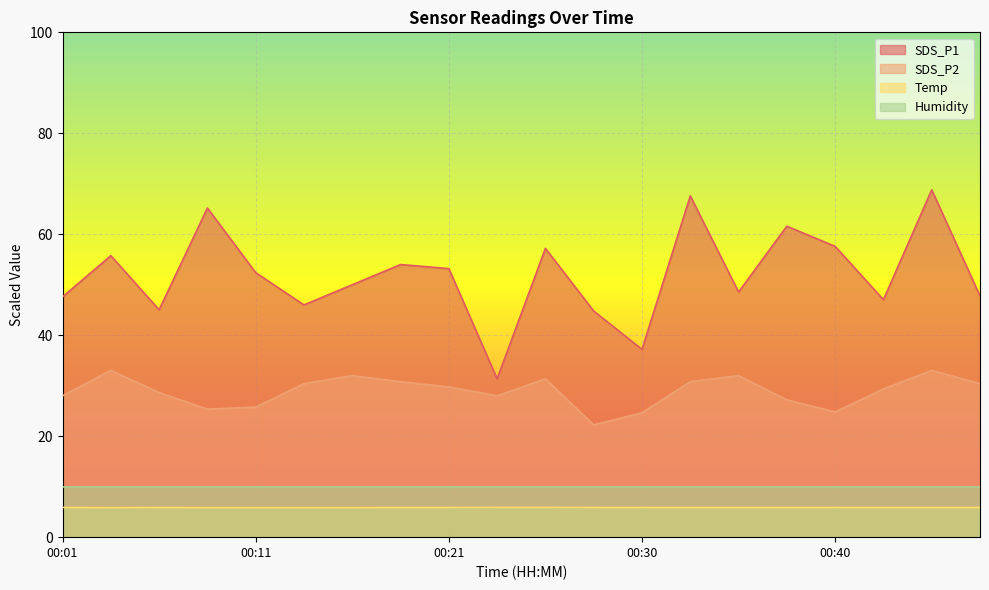

Is it true that Temp equals 5.8 at 00:11?

True